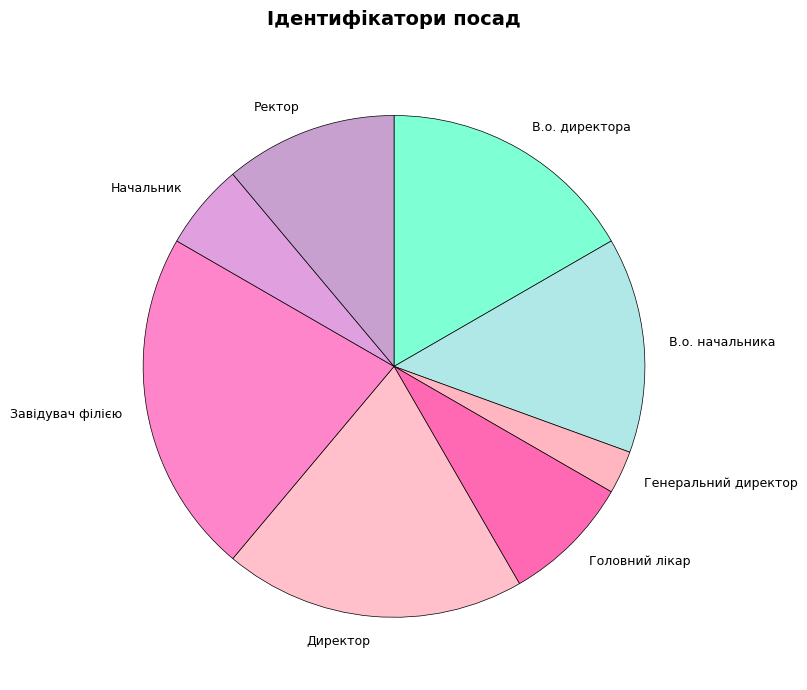

Which category has the biggest portion of the pie?

Завідувач філією